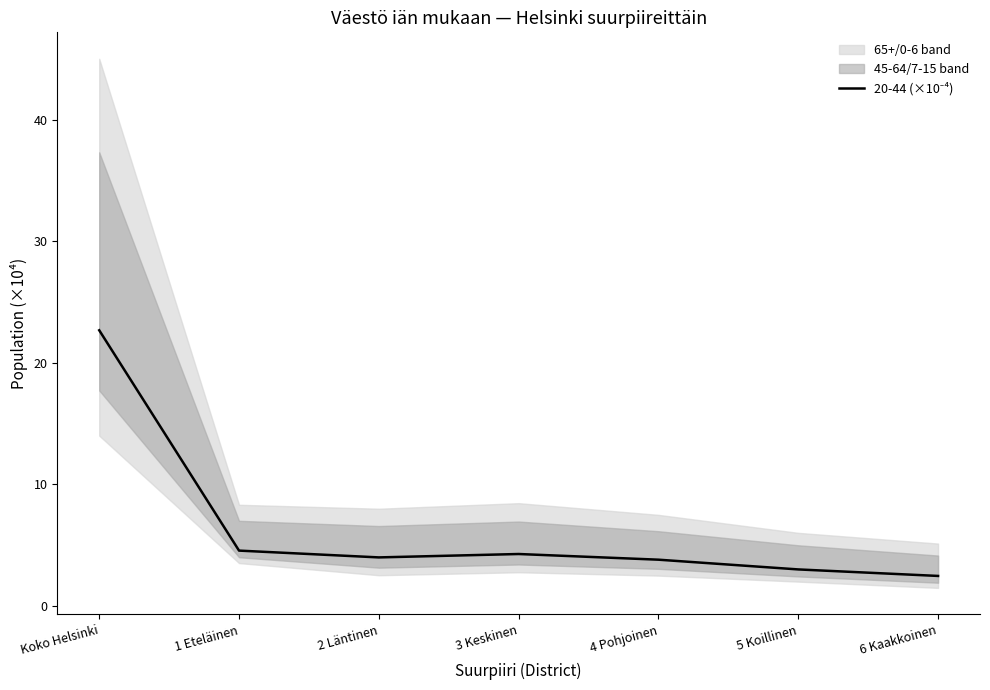

At which label is the value closest to 12?

1 Eteläinen